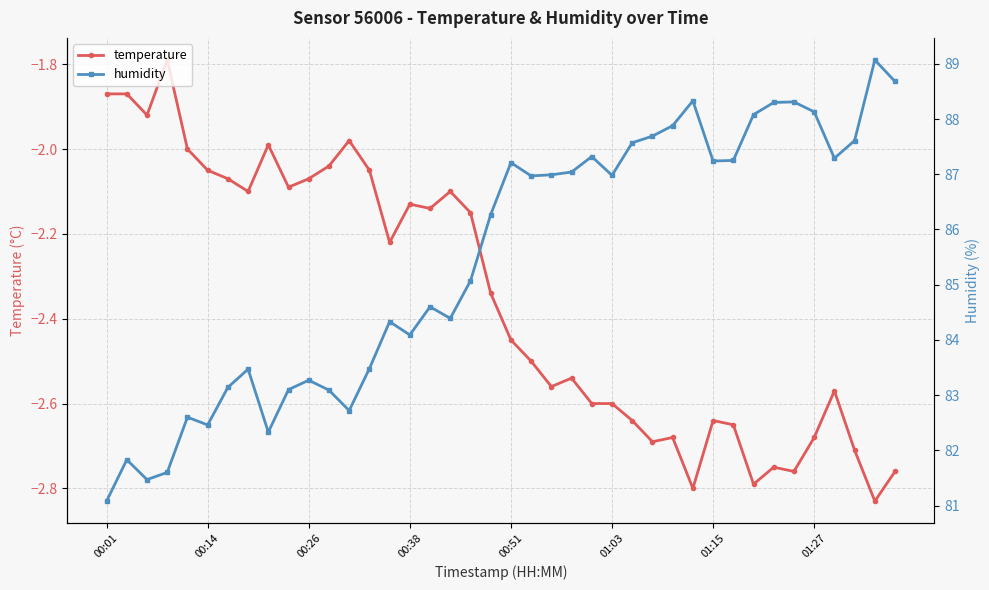

What is the maximum value shown in the chart?

89.1